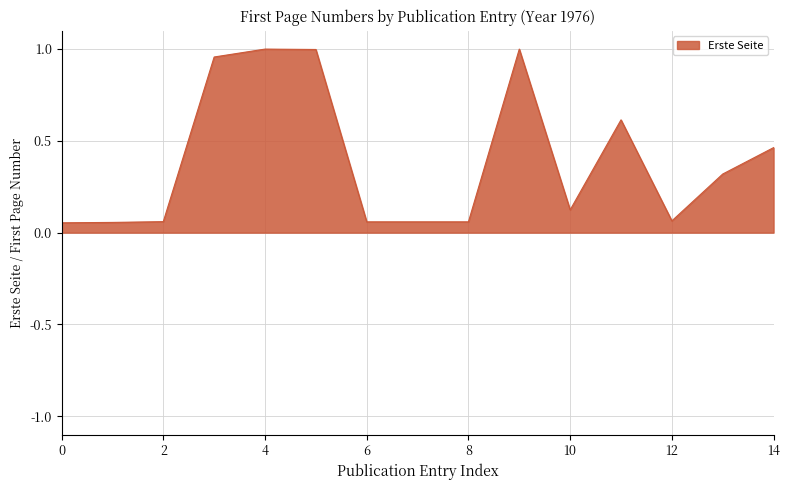

True or false: the data has more than 0 interior local peaks.

True